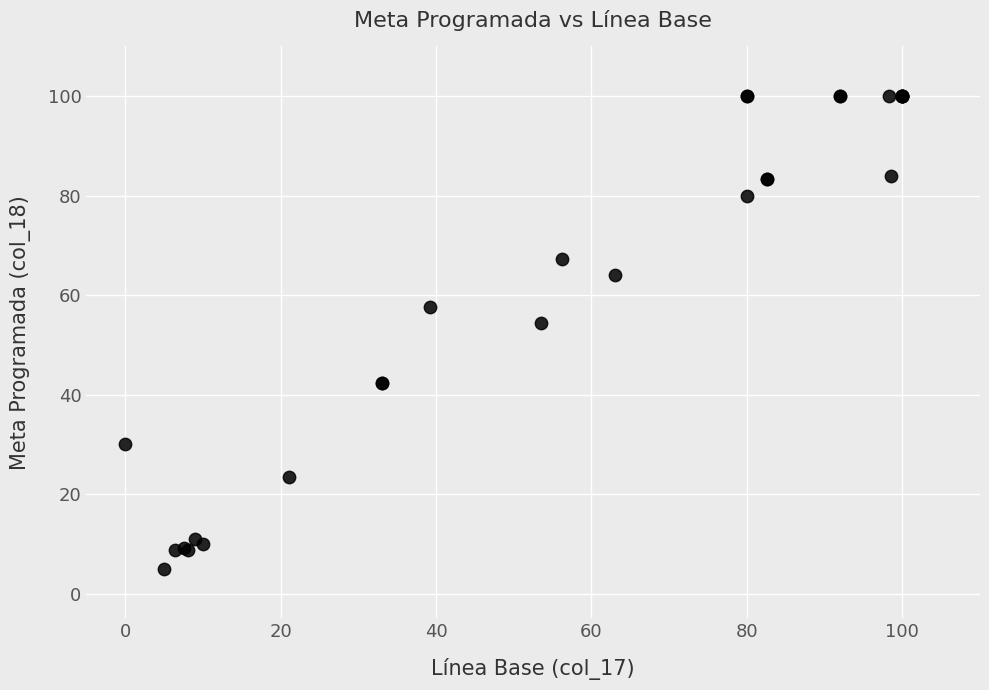

What Y value in the scatter plot is closest to 52?

54.4